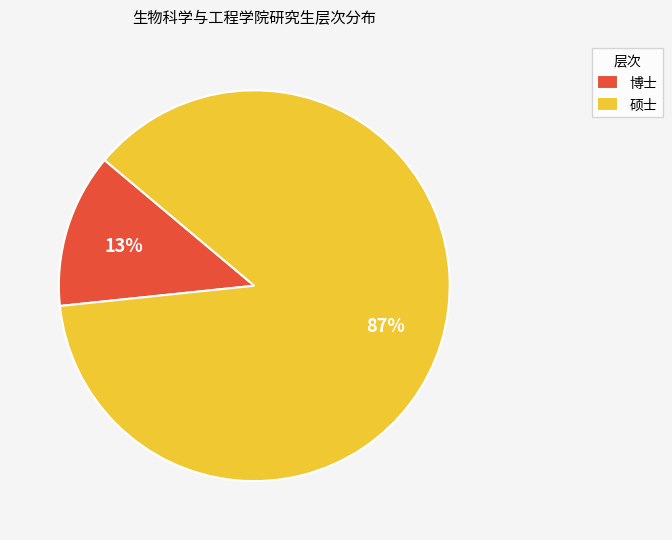

How many segments does this pie chart have?

2